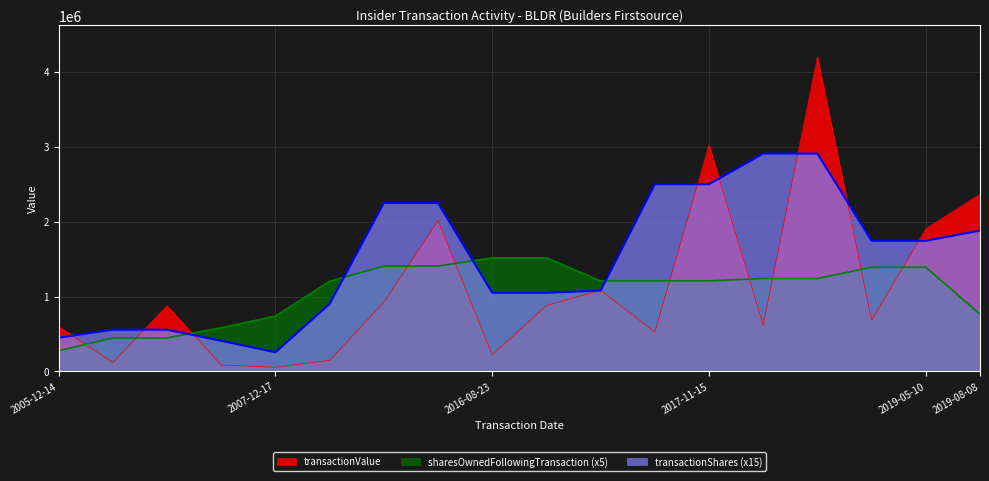

List the series in order of their peak value, highest first.

transactionValue, transactionShares (x15), sharesOwnedFollowingTransaction (x5)